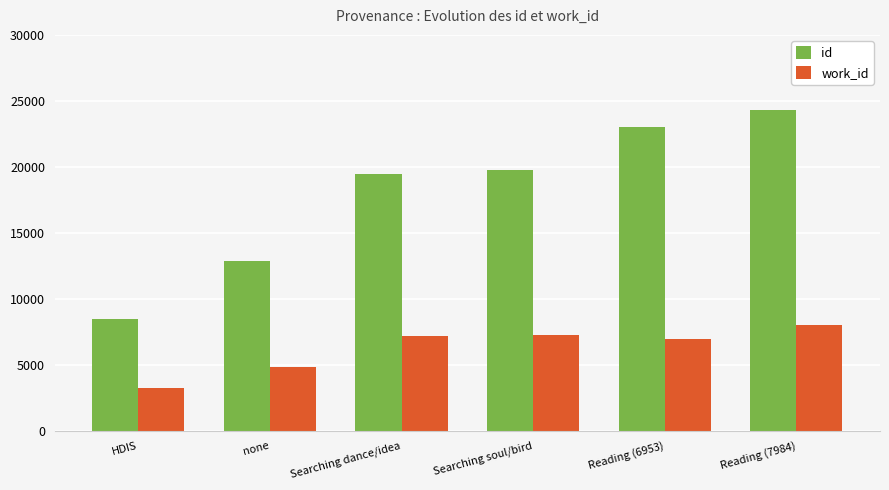

What is the value of the id bar at the 5th from the left?

23036